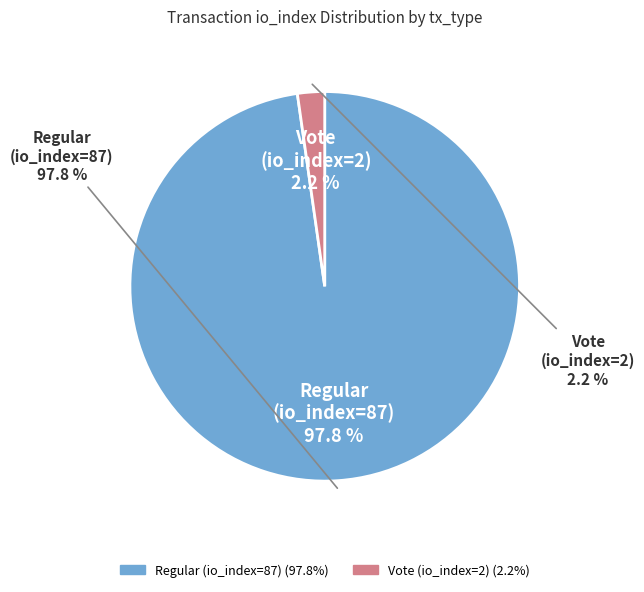

Rank the categories by value from lowest to highest.

Vote (io_index=2), Regular (io_index=87)